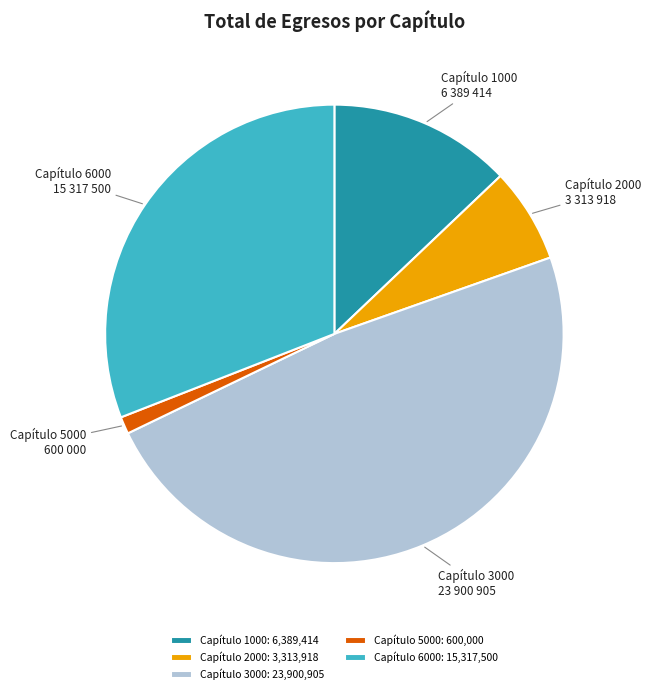

True or false: Capítulo 6000 accounts for 37% of the total.

False